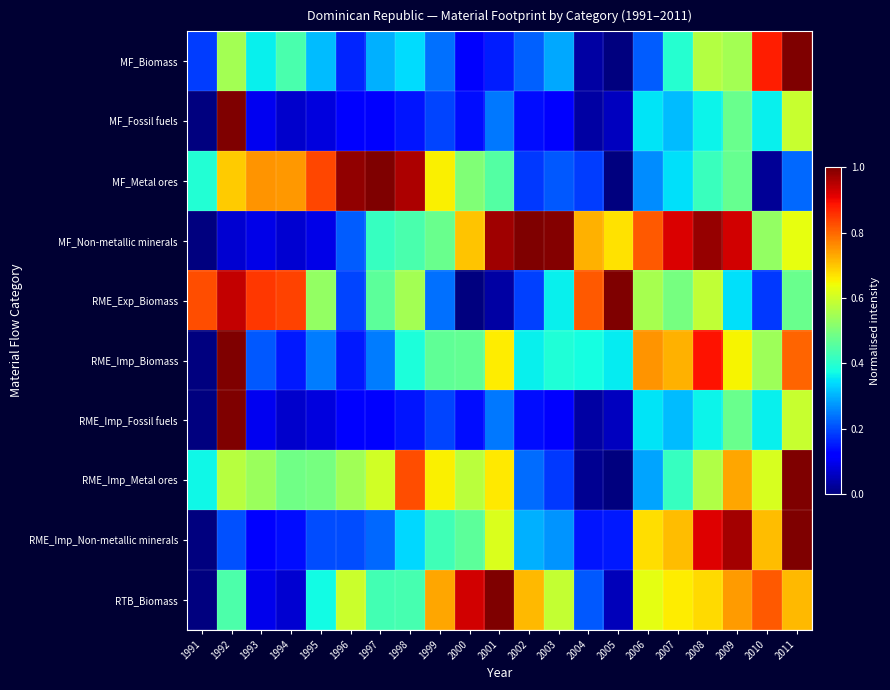

Reading left to right, what are all the values shown in this chart?

MF_Biomass: 1991=0.2	1992=0.5	1993=0.4	1994=0.4	1995=0.3	1996=0.2	1997=0.3	1998=0.3	1999=0.2	2000=0.1	2001=0.2	2002=0.2	2003=0.3	2004=0.0	2005=0.0	2006=0.2	2007=0.4	2008=0.6	2009=0.5	2010=0.9	2011=1.0
MF_Fossil fuels: 1991=0.0	1992=1.0	1993=0.1	1994=0.1	1995=0.1	1996=0.1	1997=0.1	1998=0.1	1999=0.2	2000=0.1	2001=0.2	2002=0.1	2003=0.1	2004=0.0	2005=0.1	2006=0.3	2007=0.3	2008=0.4	2009=0.5	2010=0.4	2011=0.6
MF_Metal ores: 1991=0.4	1992=0.7	1993=0.8	1994=0.7	1995=0.8	1996=1.0	1997=1.0	1998=1.0	1999=0.7	2000=0.5	2001=0.5	2002=0.2	2003=0.2	2004=0.2	2005=0.0	2006=0.3	2007=0.3	2008=0.4	2009=0.5	2010=0.0	2011=0.2
MF_Non-metallic minerals: 1991=0.0	1992=0.1	1993=0.1	1994=0.1	1995=0.1	1996=0.2	1997=0.4	1998=0.4	1999=0.5	2000=0.7	2001=1.0	2002=1.0	2003=1.0	2004=0.7	2005=0.7	2006=0.8	2007=0.9	2008=1.0	2009=0.9	2010=0.5	2011=0.6
RME_Exp_Biomass: 1991=0.8	1992=0.9	1993=0.9	1994=0.8	1995=0.5	1996=0.2	1997=0.5	1998=0.5	1999=0.2	2000=0.0	2001=0.0	2002=0.2	2003=0.4	2004=0.8	2005=1.0	2006=0.6	2007=0.5	2008=0.6	2009=0.3	2010=0.2	2011=0.5
RME_Imp_Biomass: 1991=0.0	1992=1.0	1993=0.2	1994=0.2	1995=0.2	1996=0.2	1997=0.2	1998=0.4	1999=0.5	2000=0.5	2001=0.7	2002=0.4	2003=0.4	2004=0.4	2005=0.4	2006=0.8	2007=0.7	2008=0.9	2009=0.7	2010=0.5	2011=0.8
RME_Imp_Fossil fuels: 1991=0.0	1992=1.0	1993=0.1	1994=0.1	1995=0.1	1996=0.1	1997=0.1	1998=0.1	1999=0.2	2000=0.1	2001=0.2	2002=0.1	2003=0.1	2004=0.0	2005=0.1	2006=0.3	2007=0.3	2008=0.4	2009=0.5	2010=0.4	2011=0.6
RME_Imp_Metal ores: 1991=0.4	1992=0.6	1993=0.5	1994=0.5	1995=0.5	1996=0.5	1997=0.6	1998=0.8	1999=0.7	2000=0.6	2001=0.7	2002=0.2	2003=0.2	2004=0.0	2005=0.0	2006=0.3	2007=0.4	2008=0.6	2009=0.7	2010=0.6	2011=1.0
RME_Imp_Non-metallic minerals: 1991=0.0	1992=0.2	1993=0.1	1994=0.1	1995=0.2	1996=0.2	1997=0.2	1998=0.3	1999=0.4	2000=0.5	2001=0.6	2002=0.3	2003=0.3	2004=0.1	2005=0.2	2006=0.7	2007=0.7	2008=0.9	2009=1.0	2010=0.7	2011=1.0
RTB_Biomass: 1991=0.0	1992=0.4	1993=0.1	1994=0.1	1995=0.4	1996=0.6	1997=0.4	1998=0.4	1999=0.7	2000=0.9	2001=1.0	2002=0.7	2003=0.6	2004=0.2	2005=0.1	2006=0.6	2007=0.7	2008=0.7	2009=0.7	2010=0.8	2011=0.7